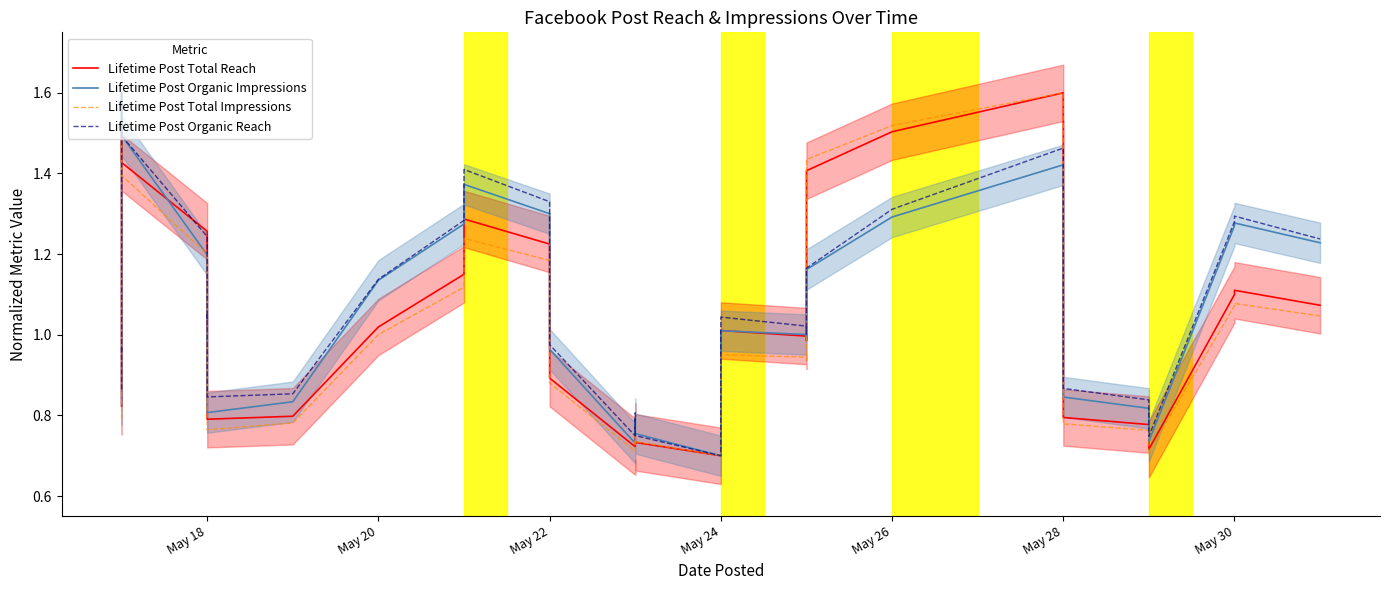

Reading left to right, transcribe all the data shown in this chart.

Lifetime Post Total Reach: 0.8	0.9	0.9	0.9	1.4	1.5	1.4	1.3	1.0	1.0	0.8	0.8	1.0	1.2	1.2	1.2	1.3	1.2	0.9	0.7	0.8	0.7	0.7	0.7	0.7	1.0	1.0	1.0	1.4	1.5	1.6	0.9	0.9	0.8	0.8	0.7	0.7	1.1	1.1	1.1
Lifetime Post Organic Impressions: 0.8	0.9	0.9	0.9	1.5	1.6	1.5	1.2	1.0	1.0	0.8	0.8	1.1	1.3	1.3	1.3	1.4	1.3	1.0	0.7	0.8	0.8	0.8	0.7	0.8	1.0	1.0	1.0	1.2	1.3	1.4	1.0	1.0	0.8	0.8	0.8	0.7	1.3	1.3	1.2
Lifetime Post Total Impressions: 0.8	0.8	0.9	0.9	1.3	1.5	1.4	1.2	1.0	1.0	0.8	0.8	1.0	1.1	1.1	1.2	1.2	1.2	0.9	0.7	0.8	0.7	0.7	0.7	0.7	1.0	0.9	0.9	1.4	1.5	1.6	0.9	0.9	0.8	0.8	0.7	0.7	1.1	1.1	1.0
Lifetime Post Organic Reach: 0.9	1.0	1.0	1.0	1.5	1.6	1.5	1.2	1.0	1.0	0.8	0.9	1.1	1.3	1.3	1.3	1.4	1.3	1.0	0.7	0.8	0.8	0.8	0.7	0.8	1.0	1.0	1.0	1.2	1.3	1.5	1.0	1.0	0.9	0.8	0.8	0.7	1.3	1.3	1.2